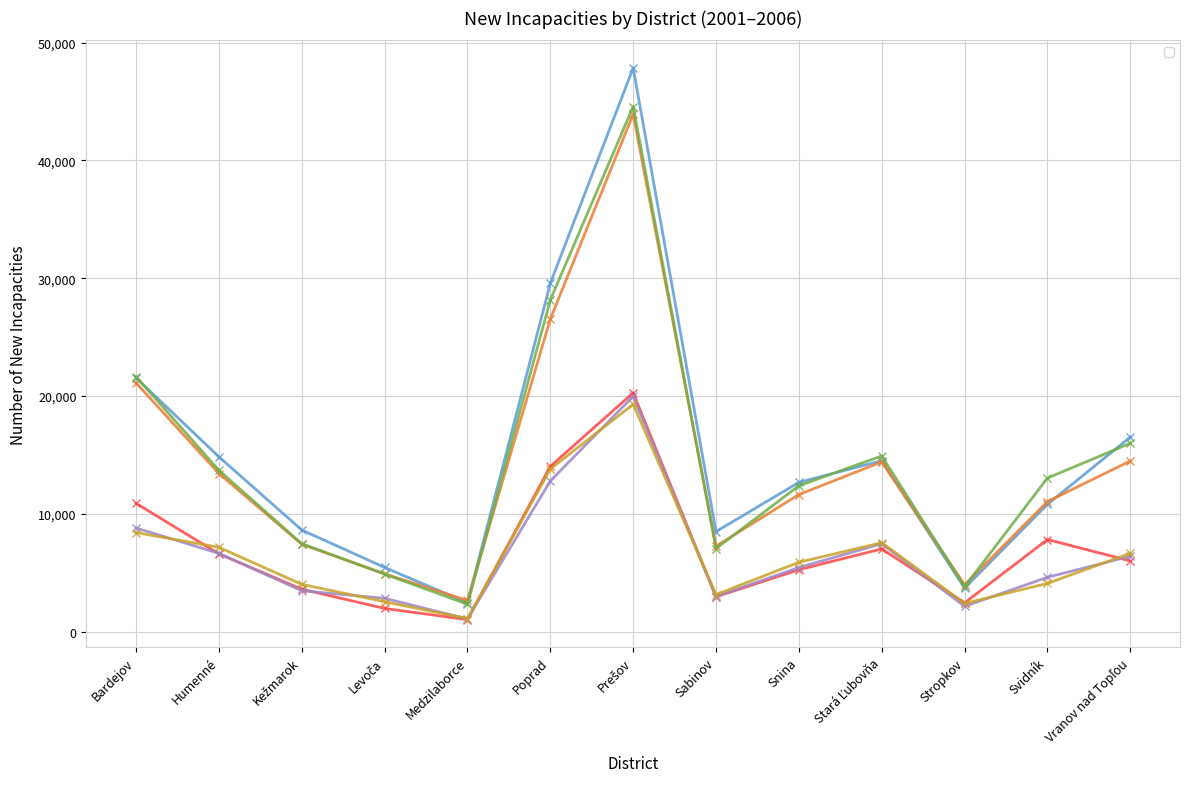

Rank the series by their maximum value, from lowest to highest.

_2006, _2005, _2004, _2002, _2003, _2001